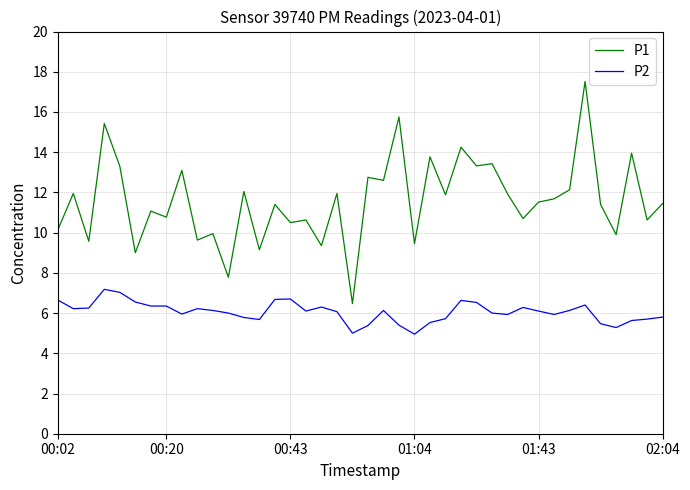

True or false: P2 and P1 intersect in this chart.

False